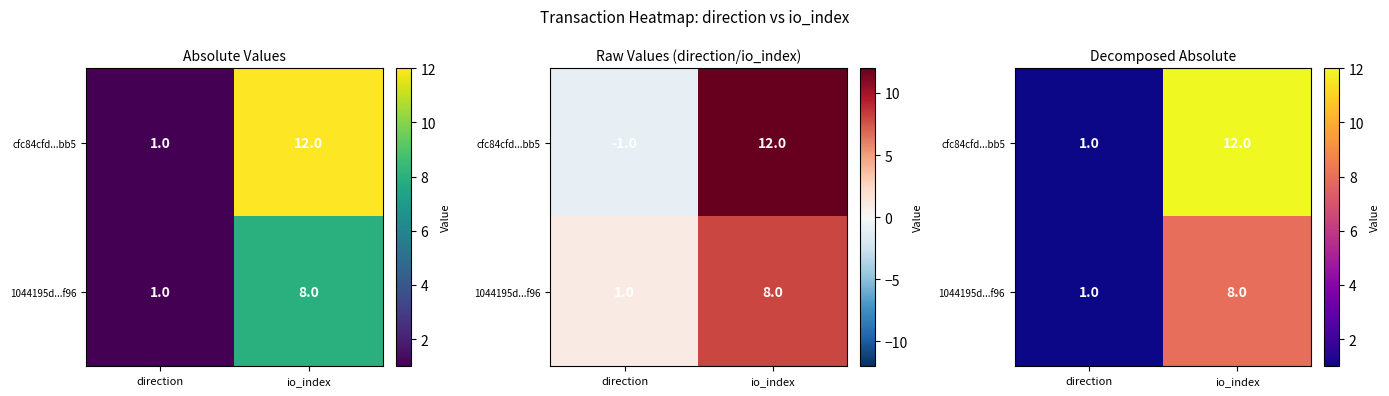

Which series has the largest total across all categories?

cfc84cfd...bb5